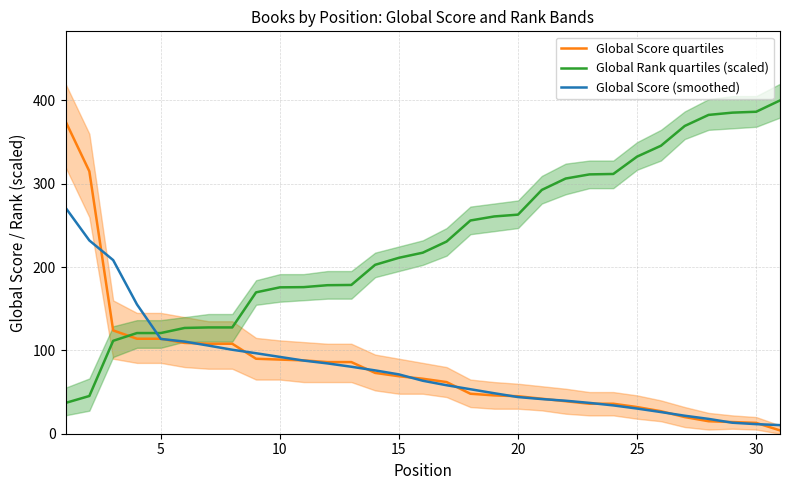

True or false: Global Score (smoothed) has more than 1 points higher than both neighbors.

False